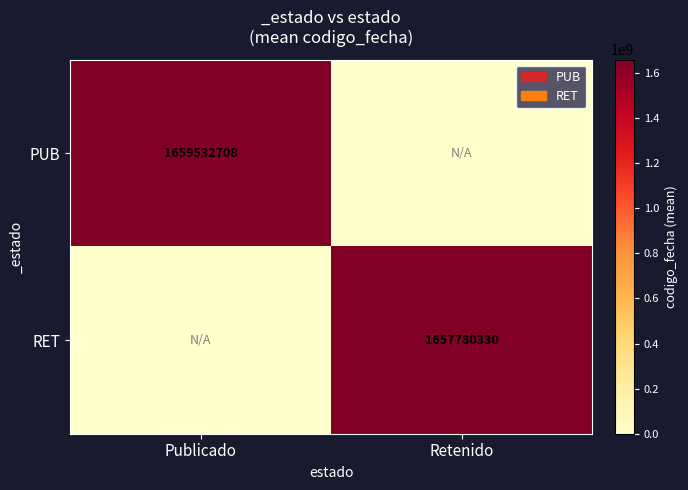

Count the number of categories in the chart.

2